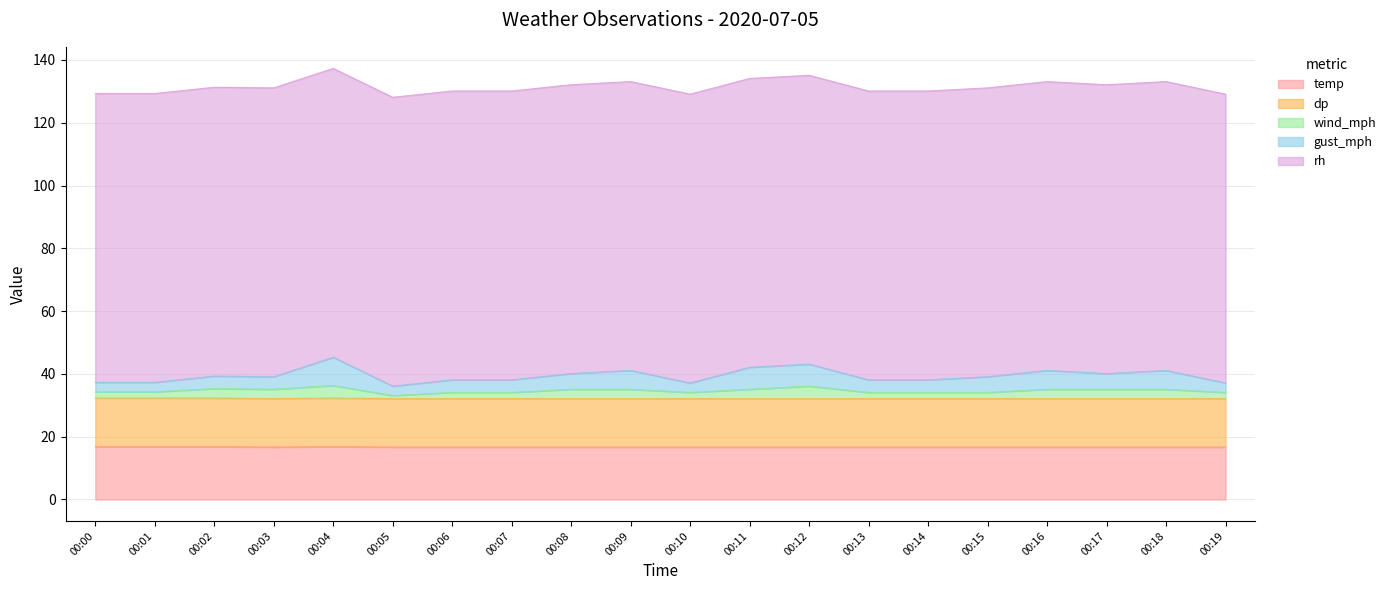

At how many categories does at least one series exceed 34?

20